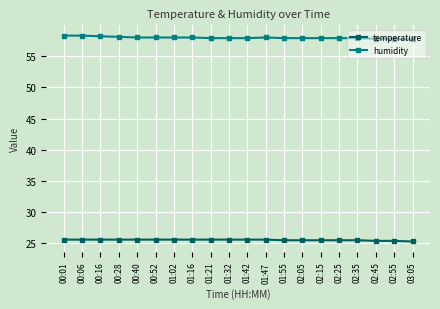

True or false: temperature and humidity intersect in this chart.

False